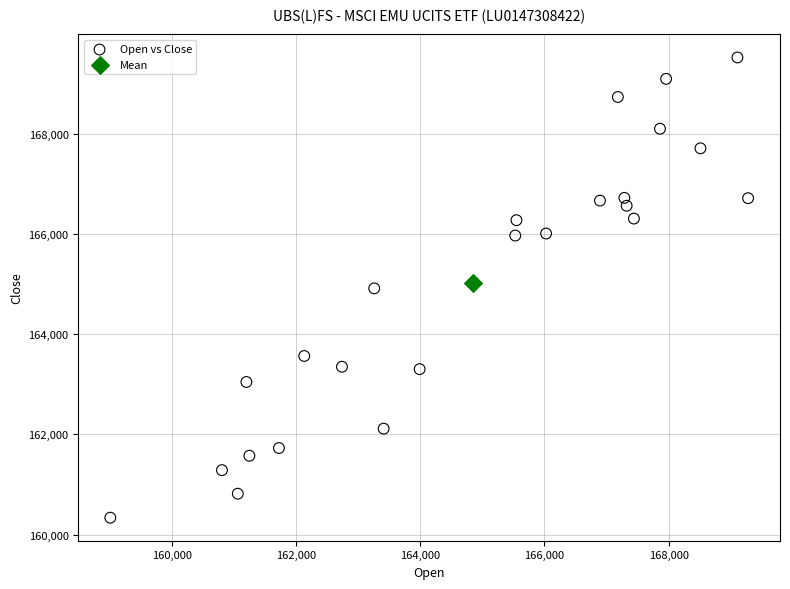

What are all the series names shown in the legend?

Open vs Close, Mean